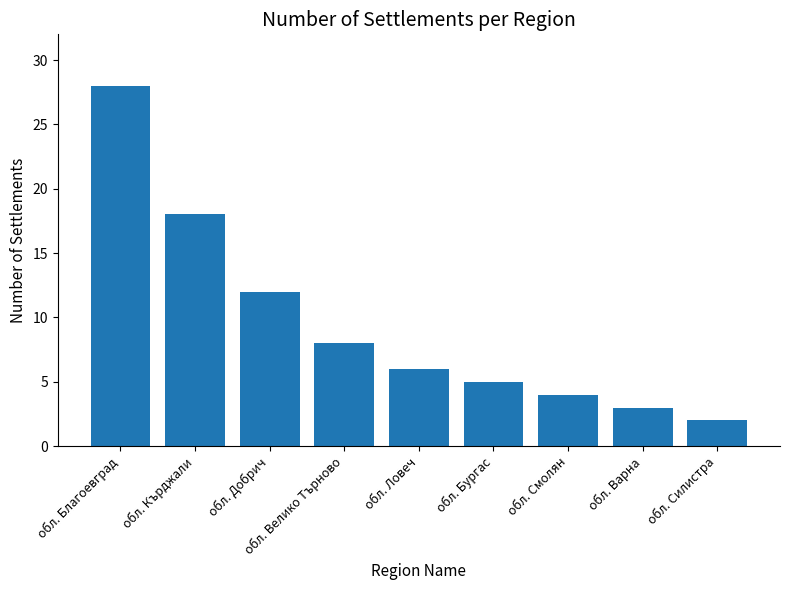

Which label corresponds to the largest value in the chart?

обл. Благоевград